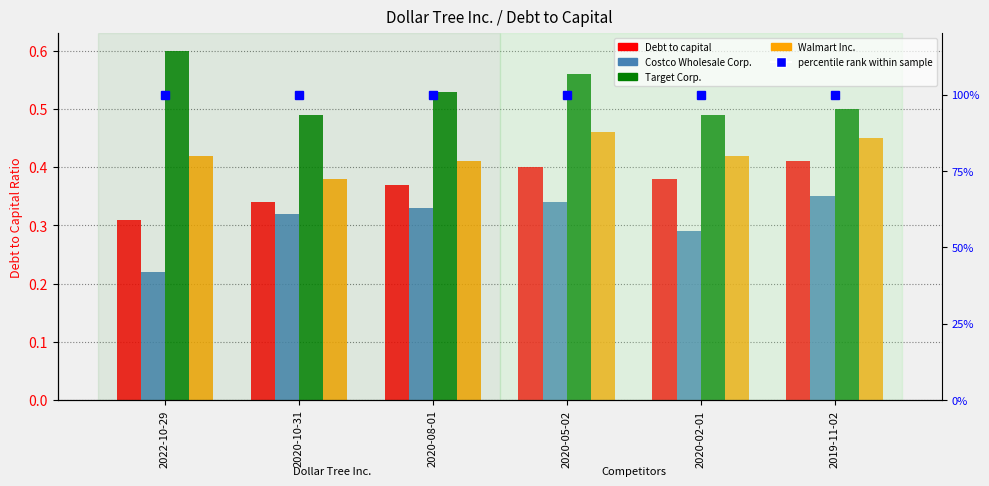

What is the label of the 5th bar from the right?

2020-10-31